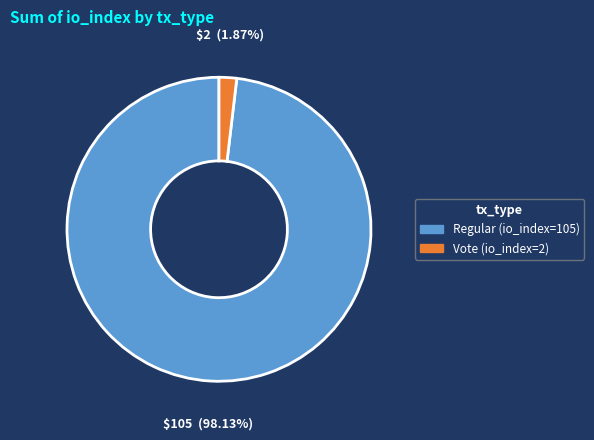

Is the sum of Vote (io_index=2) and Regular (io_index=105) greater than half?

Yes